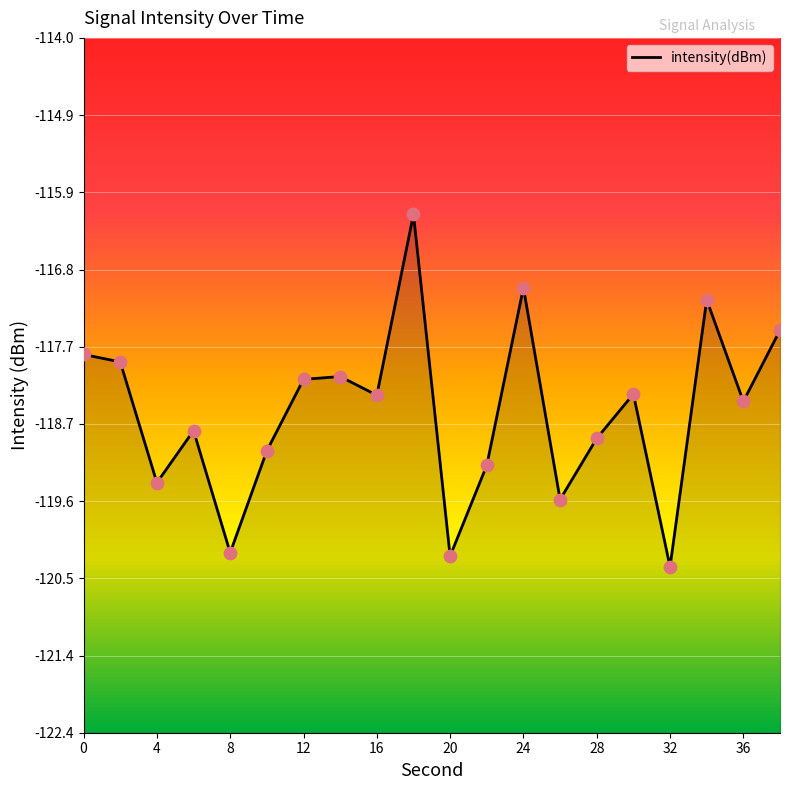

What is the change in value from 14 to 20?

-2.2